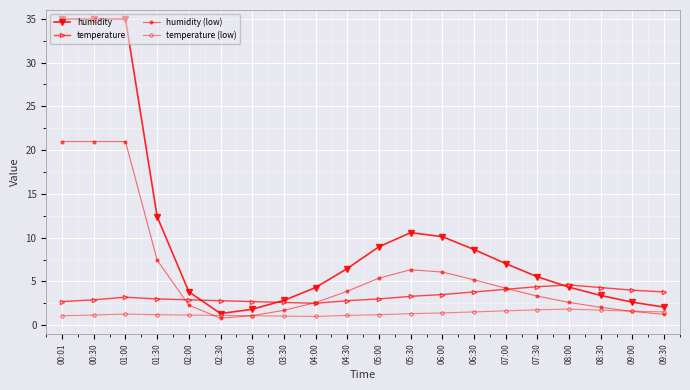

What is the maximum value for humidity?

35.0